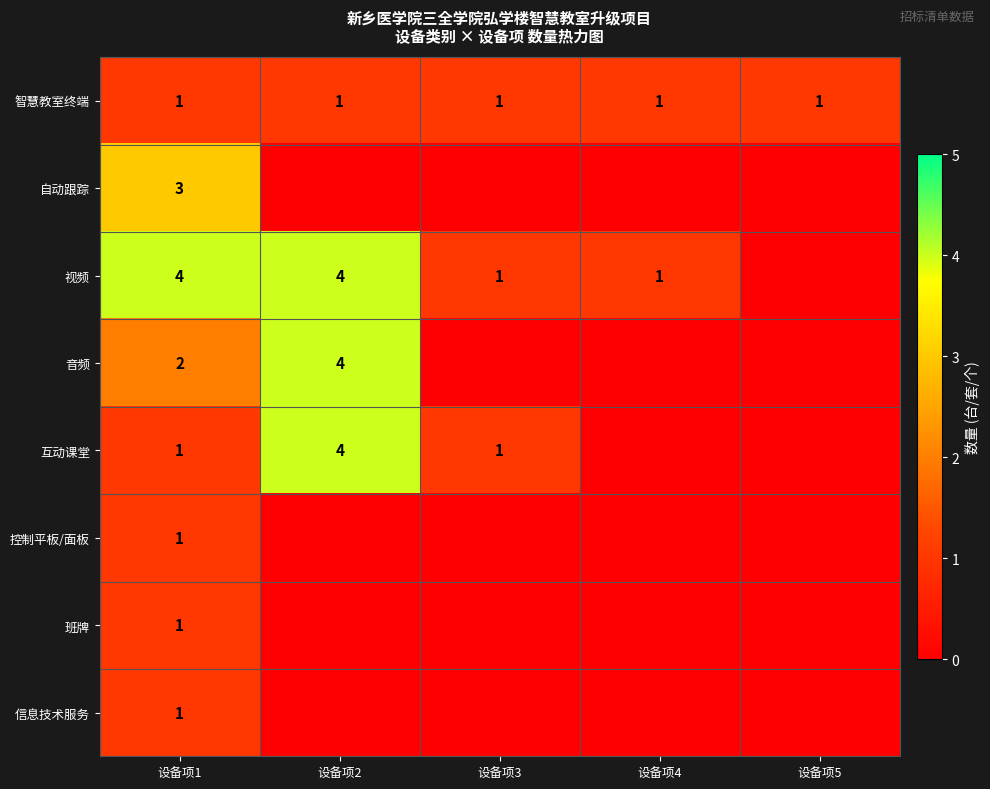

What is the sum of the 视频 values at 设备项3 and 设备项1?

5